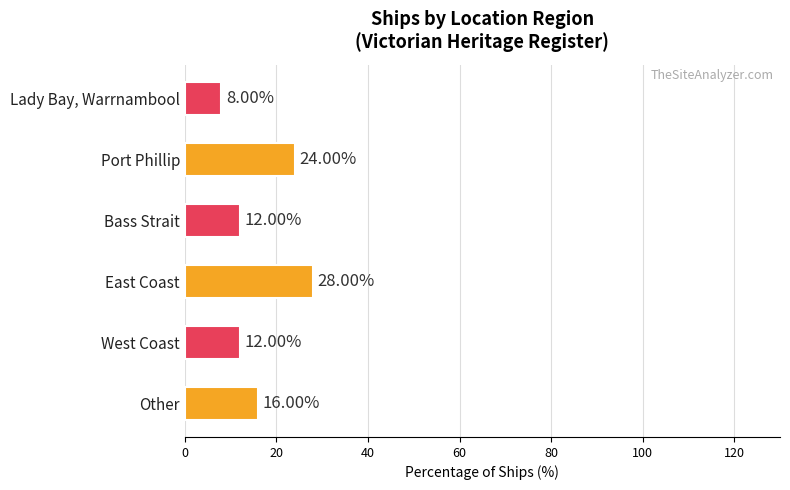

What is the ratio of the value at East Coast to the value at Port Phillip?

1.2